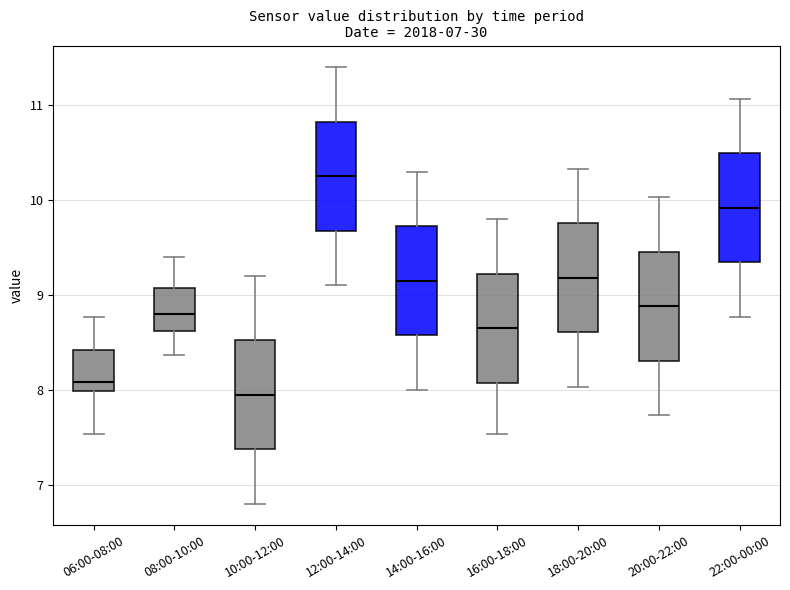

Reading left to right, read every box against the y-axis: the position of its median line, the range the box covers, and the ends of its whiskers. The values are not printed on the chart, so give them approximately, as read against the axis.

06:00-08:00: median 8.1, box 8.0 to 8.4, whiskers 7.5 to 8.8
08:00-10:00: median 8.8, box 8.6 to 9.1, whiskers 8.4 to 9.4
10:00-12:00: median 8.0, box 7.4 to 8.5, whiskers 6.8 to 9.2
12:00-14:00: median 10.3, box 9.7 to 10.8, whiskers 9.1 to 11.4
14:00-16:00: median 9.2, box 8.6 to 9.7, whiskers 8.0 to 10.3
16:00-18:00: median 8.7, box 8.1 to 9.2, whiskers 7.5 to 9.8
18:00-20:00: median 9.2, box 8.6 to 9.8, whiskers 8.0 to 10.3
20:00-22:00: median 8.9, box 8.3 to 9.5, whiskers 7.7 to 10.0
22:00-00:00: median 9.9, box 9.3 to 10.5, whiskers 8.8 to 11.1